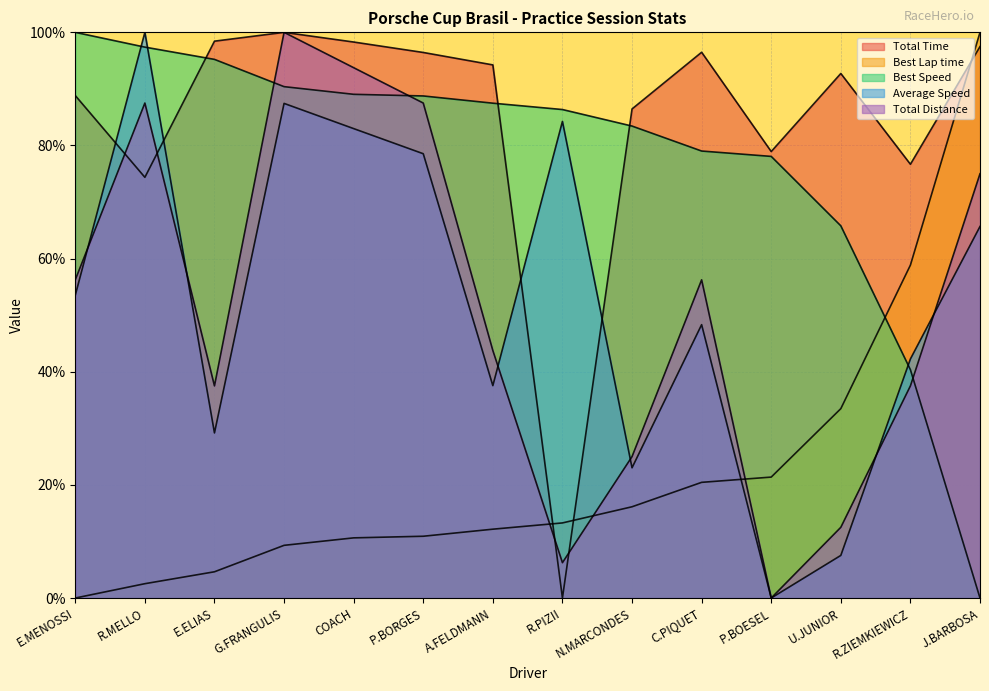

Rank the series by their maximum value, from highest to lowest.

Total Time, Best Lap time, Best Speed, Average Speed, Total Distance